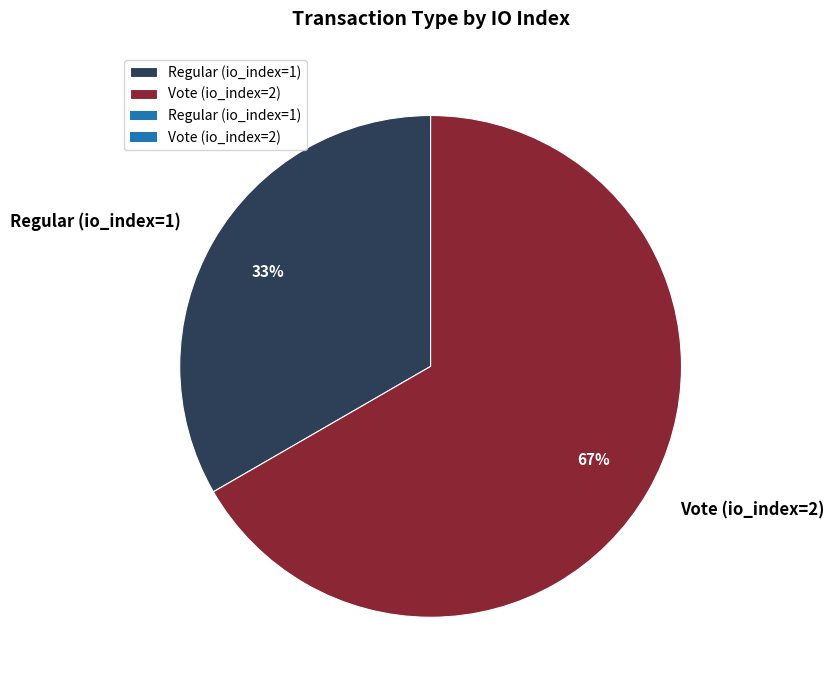

Approximately how many times larger is the value at Regular (io_index=1) compared to Vote (io_index=2)?

0.5